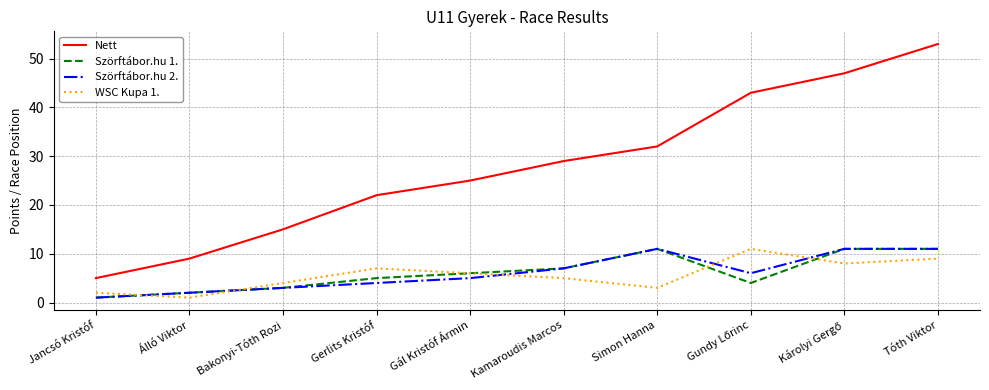

What is the approximate value of Nett at Simon Hanna, to the nearest 5?

30